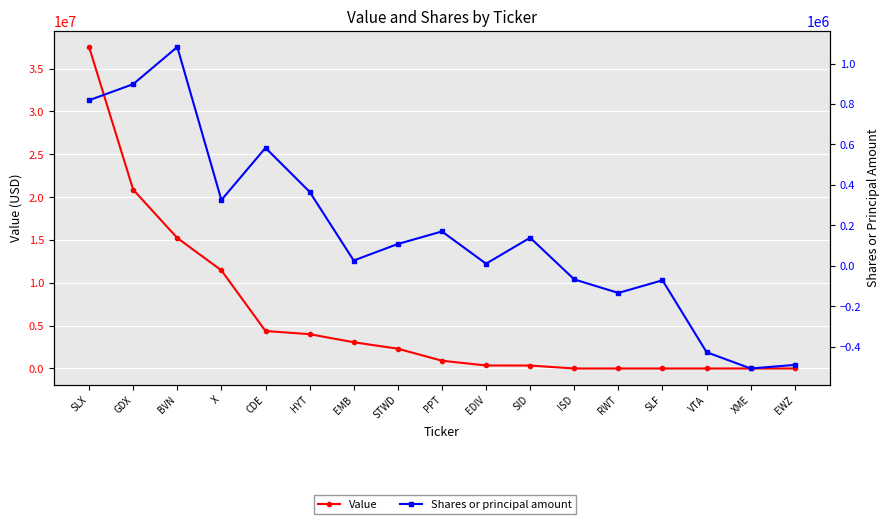

Which label corresponds to the largest value in the chart?

SLX